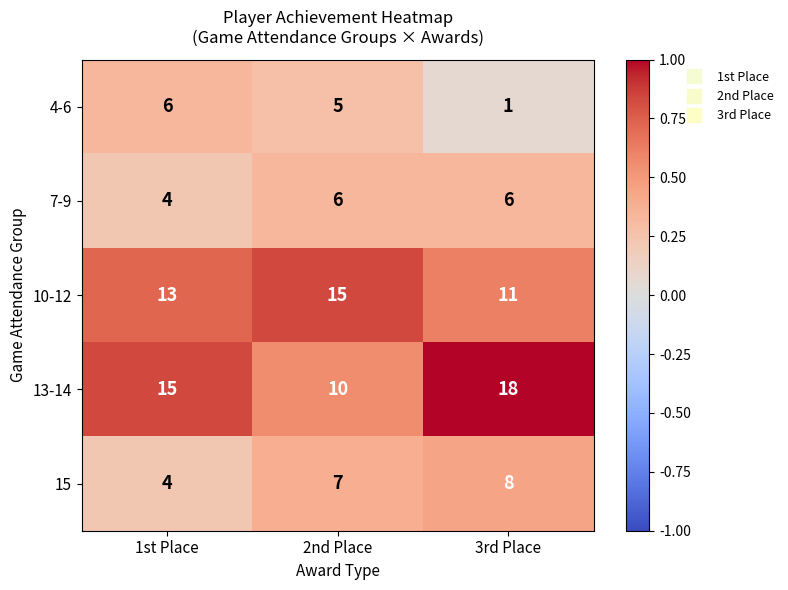

What is the total value across all series at 1st Place?

42